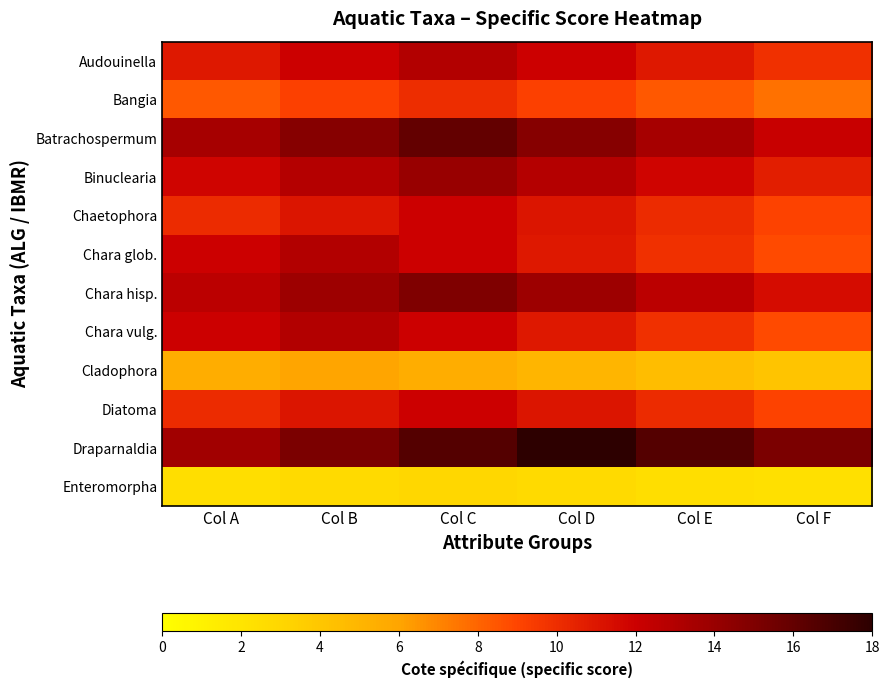

How many distinct data groups are displayed?

12